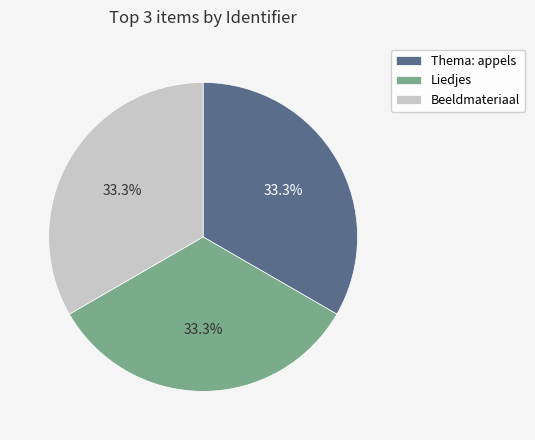

What is the ratio of the value at Beeldmateriaal to the value at Thema: appels?

1.0